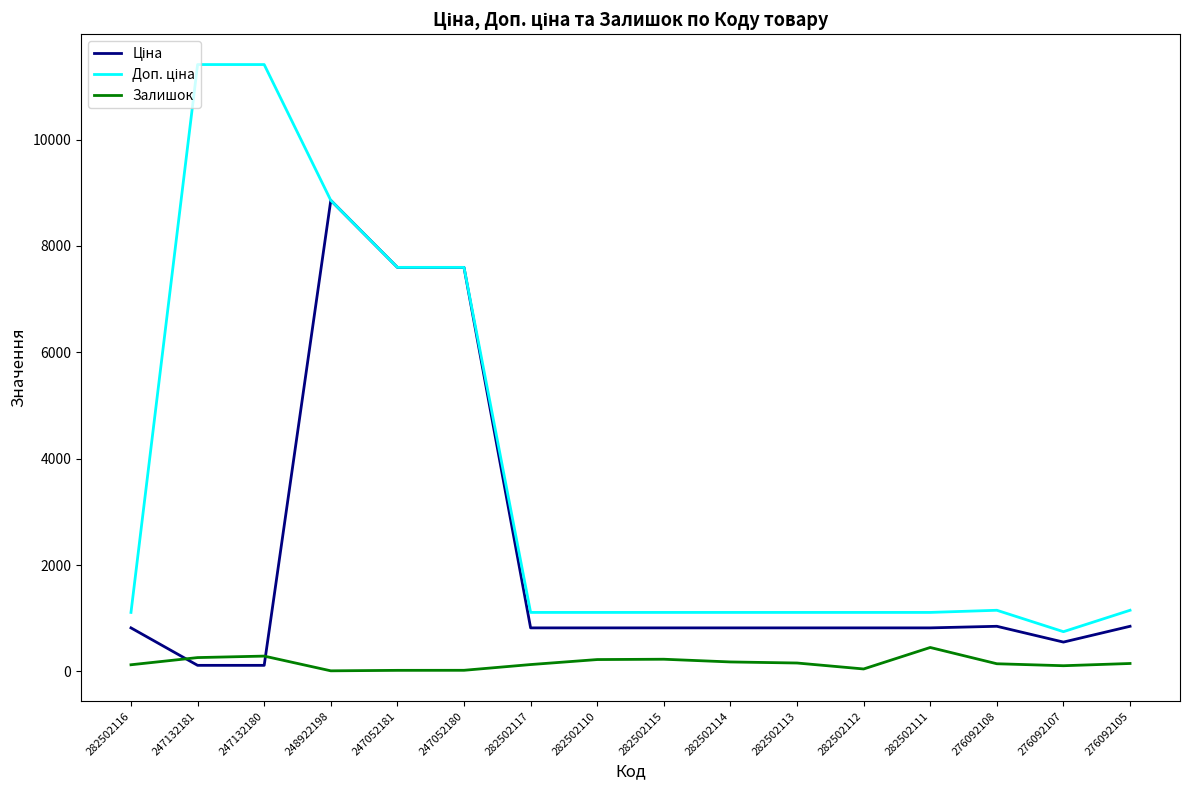

What is the total value across all series at 247132180?

11812.1